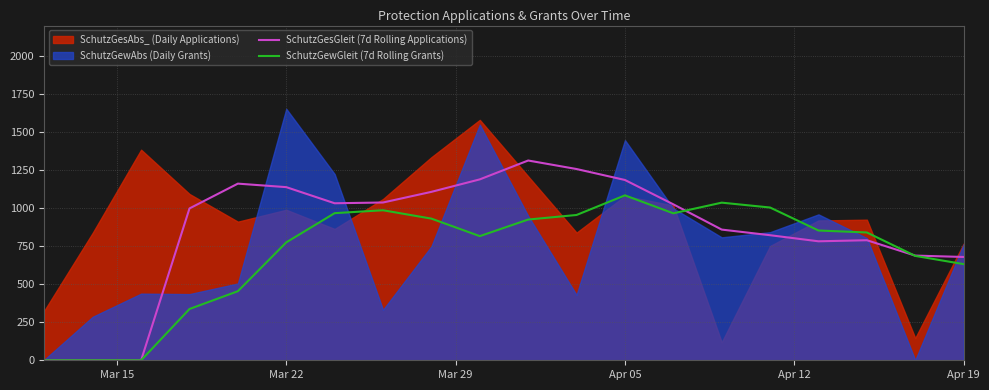

After their last crossing, which series has the higher values: SchutzGewGleit (7d Rolling Grants) or SchutzGesGleit (7d Rolling Applications)?

SchutzGesGleit (7d Rolling Applications)